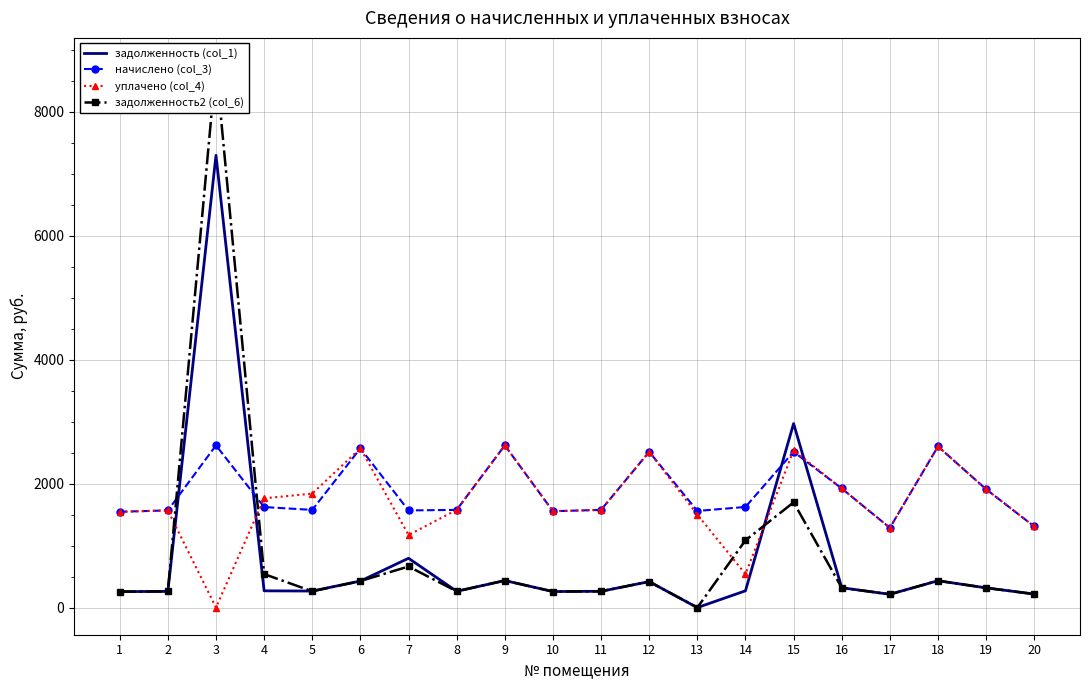

Which series ends up on top after the final intersection of начислено (col_3) and задолженность (col_1)?

начислено (col_3)